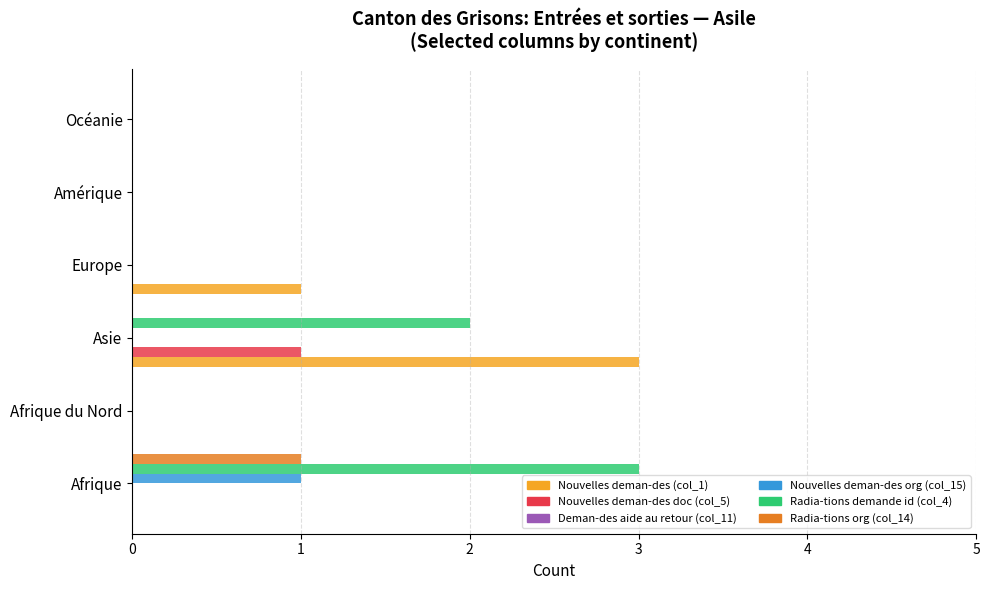

Count the number of categories in the chart.

6